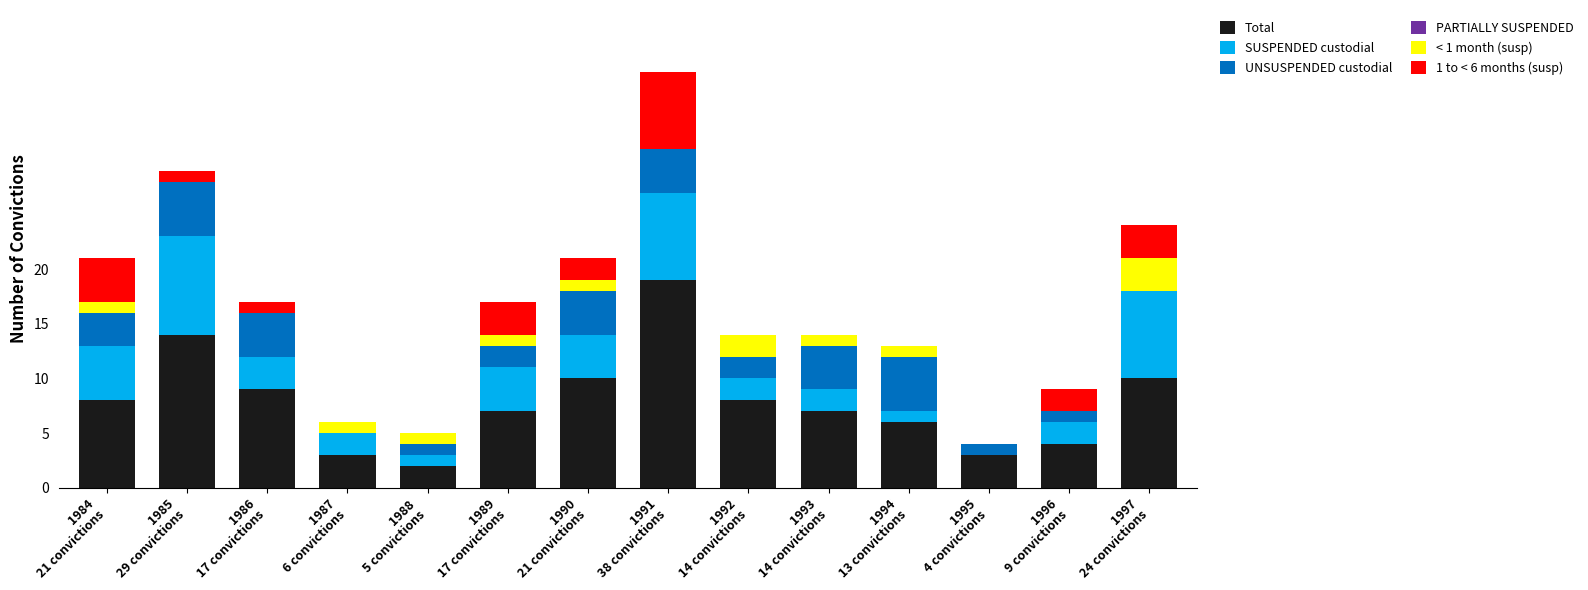

What is the maximum value for Total?

19